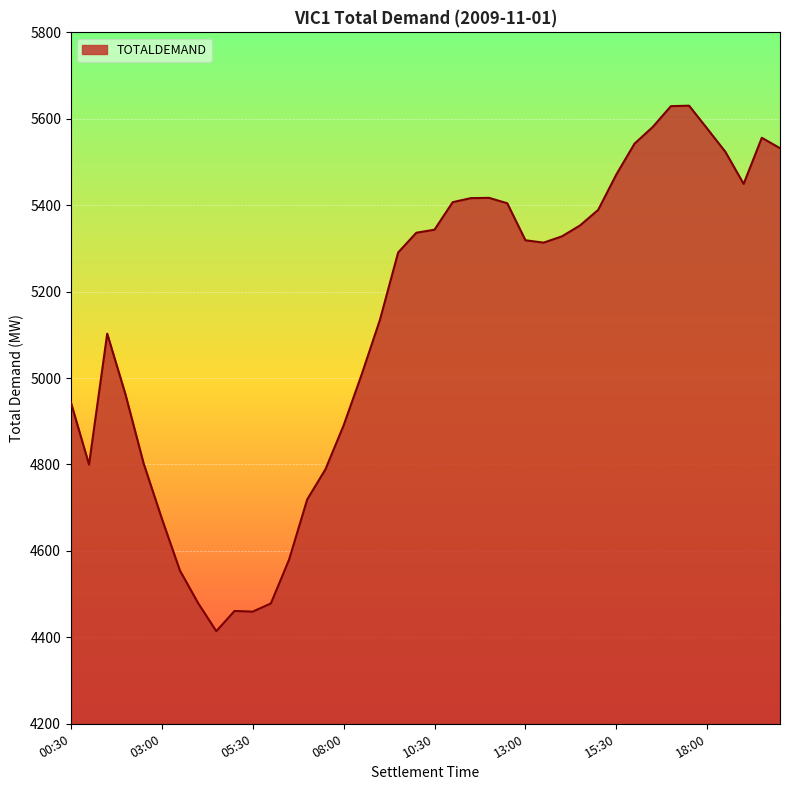

What is the smallest value displayed?

4414.3